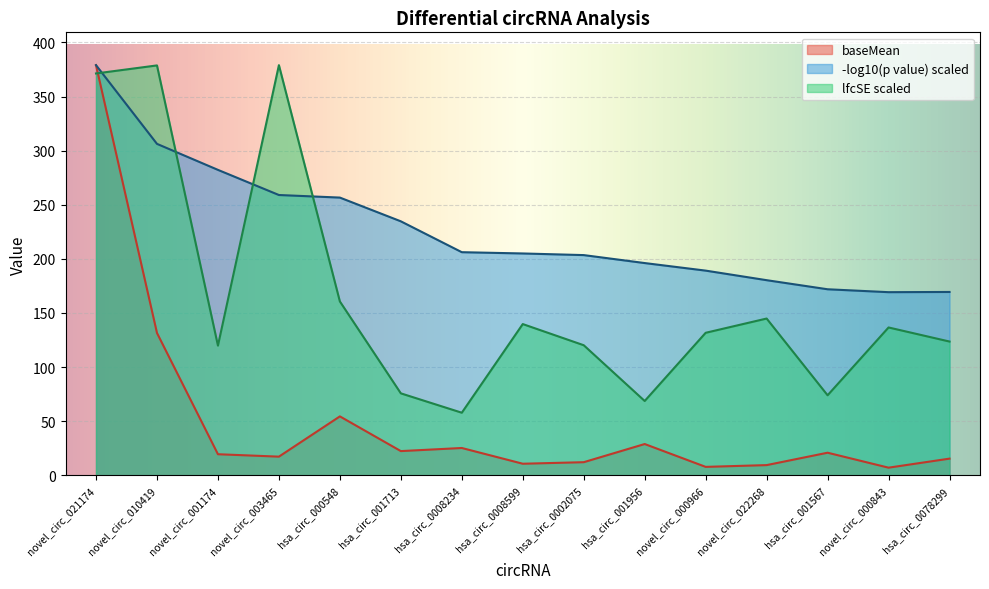

Reading left to right, list all the values displayed in this chart.

baseMean: 379.0	131.5	19.5	17.2	54.5	22.4	25.2	10.7	12.1	28.9	7.8	9.4	20.9	7.1	15.4
lfcSE: 371.4	378.8	119.8	379.0	160.7	75.7	57.8	139.8	120.2	68.7	131.7	144.9	74.0	136.6	123.6